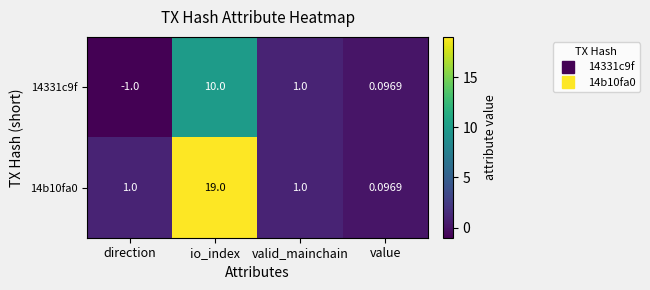

Which category has the highest value in the 14331c9f series?

io_index